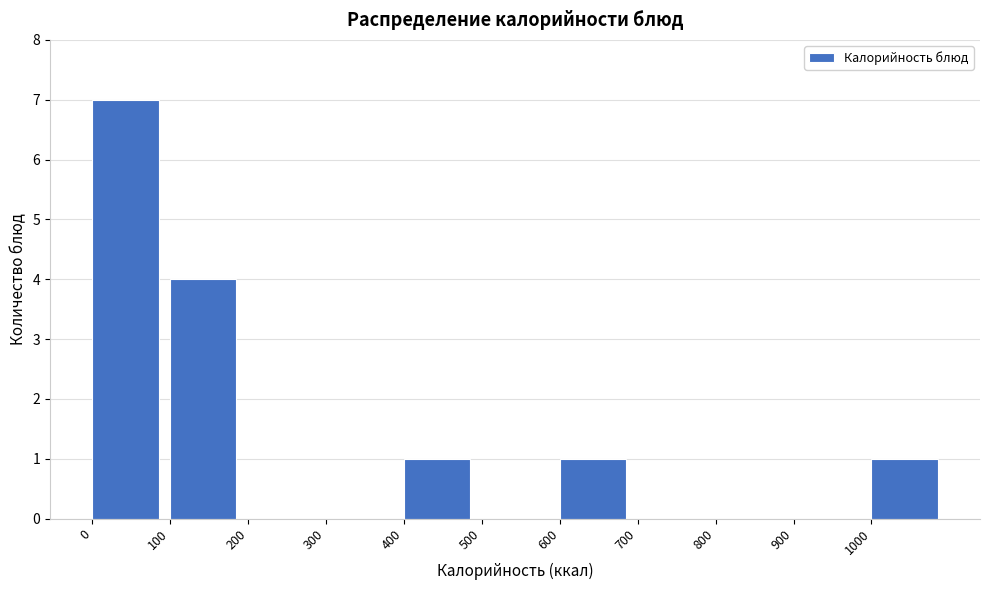

Which range on the x-axis has the tallest bar?

0 to 100